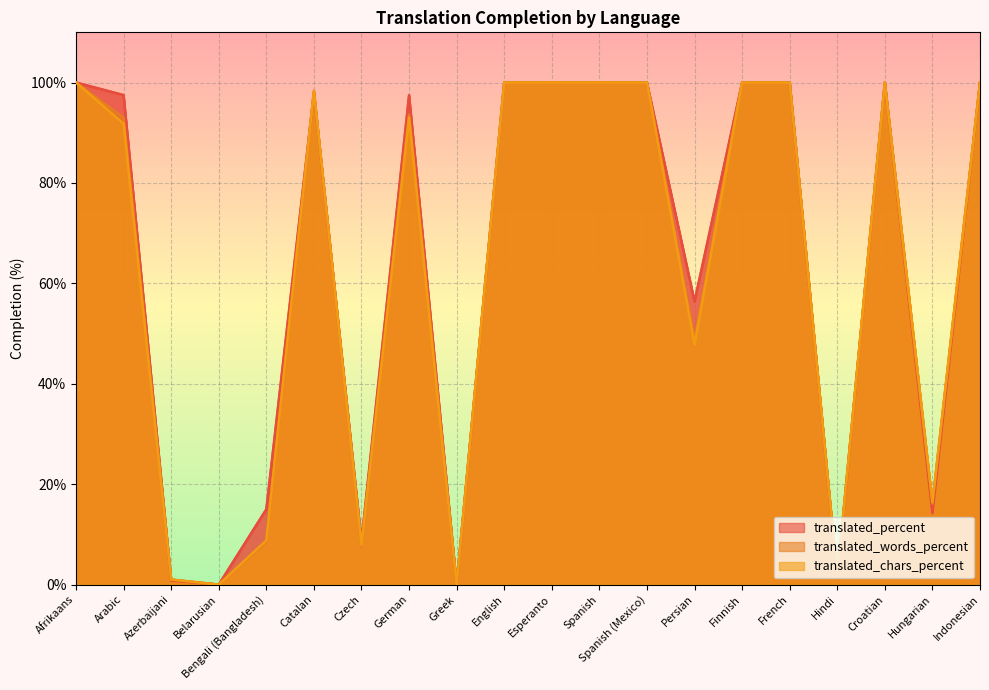

In translated_percent, how many points are lower than both neighbors (excluding endpoints)?

6